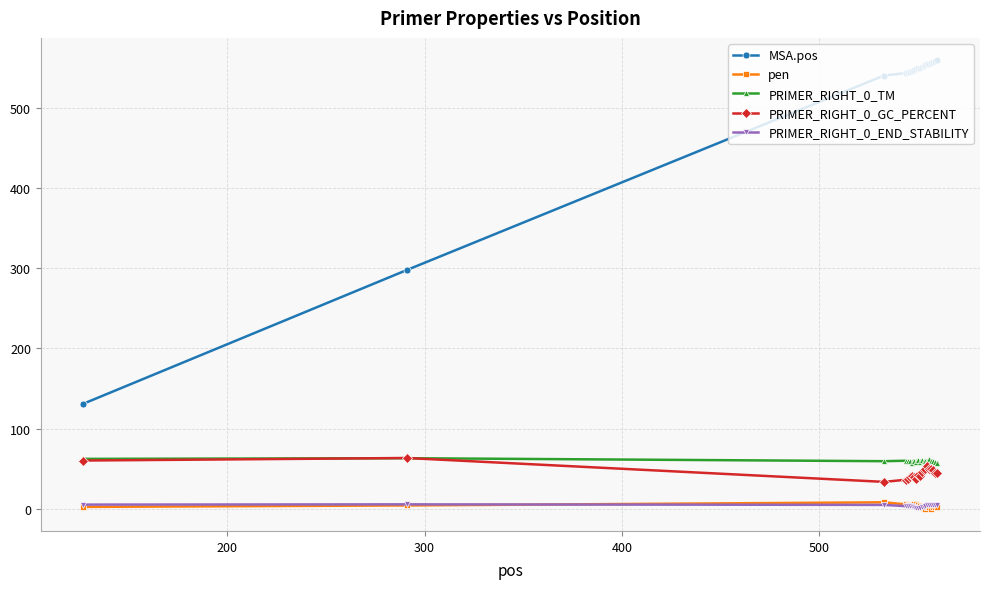

Does the chart display data point markers on the line(s)?

Yes